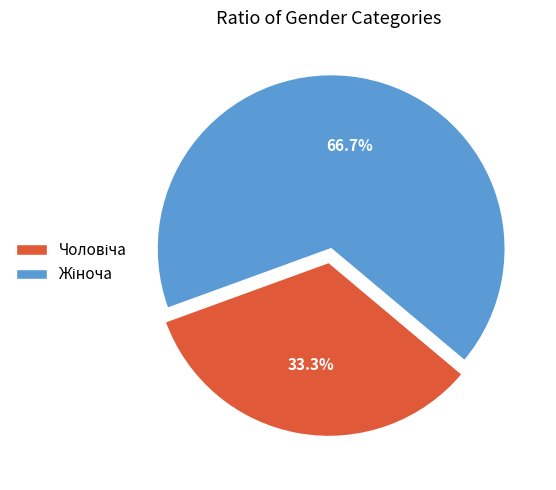

How many slices are in this pie chart?

2